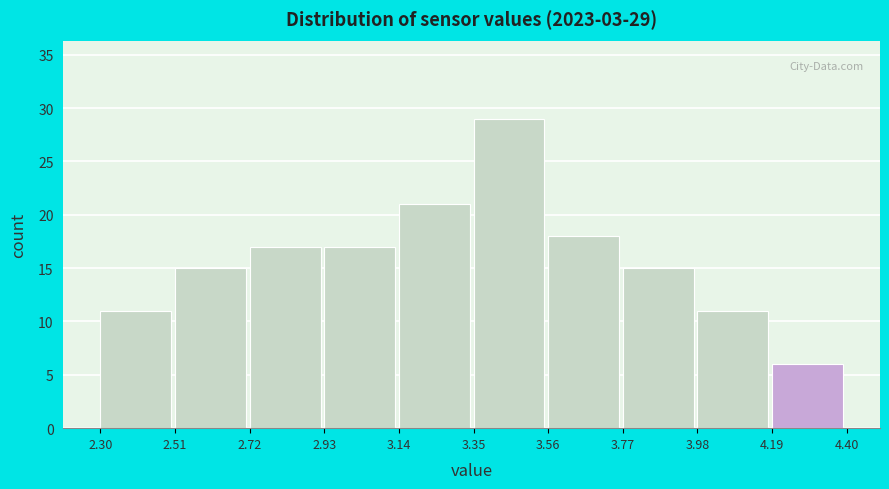

Over which range of the x-axis is the bar tallest?

3.35 to 3.56